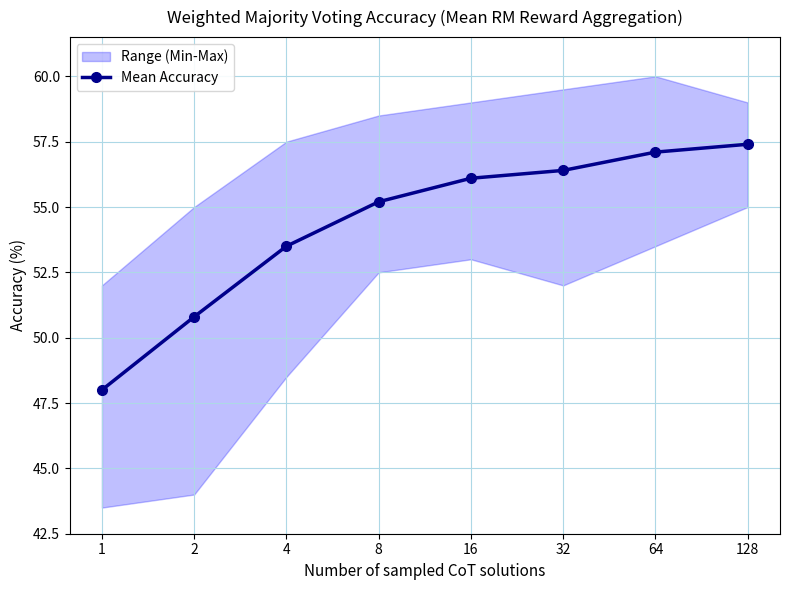

The chart shows a value of 28.7 at 32. True or false?

False